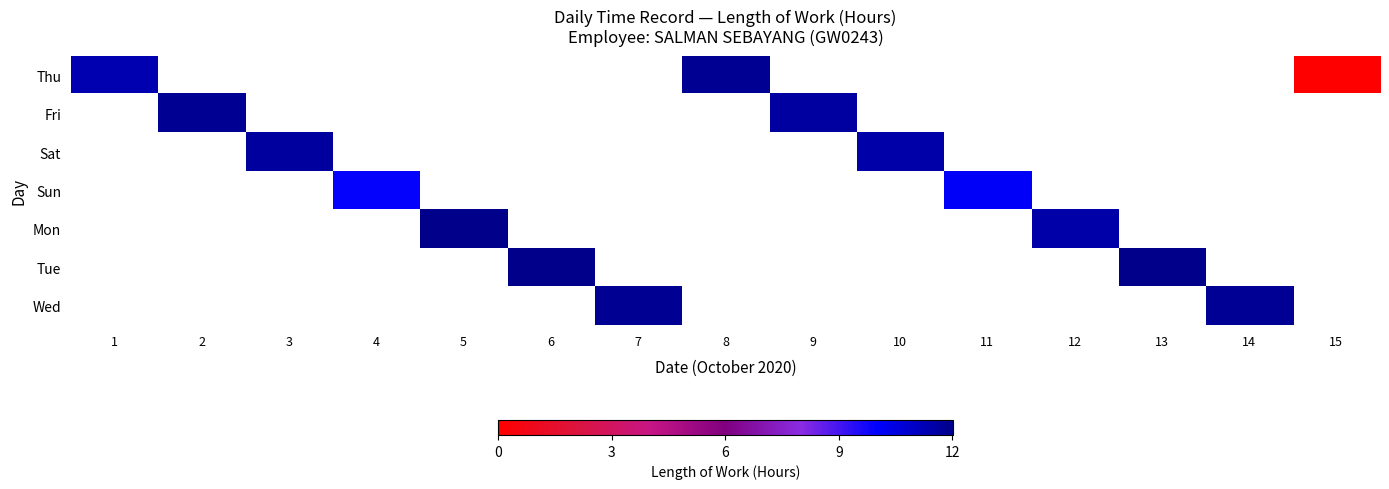

Is it true that row_3 equals 9.9 at 4?

True